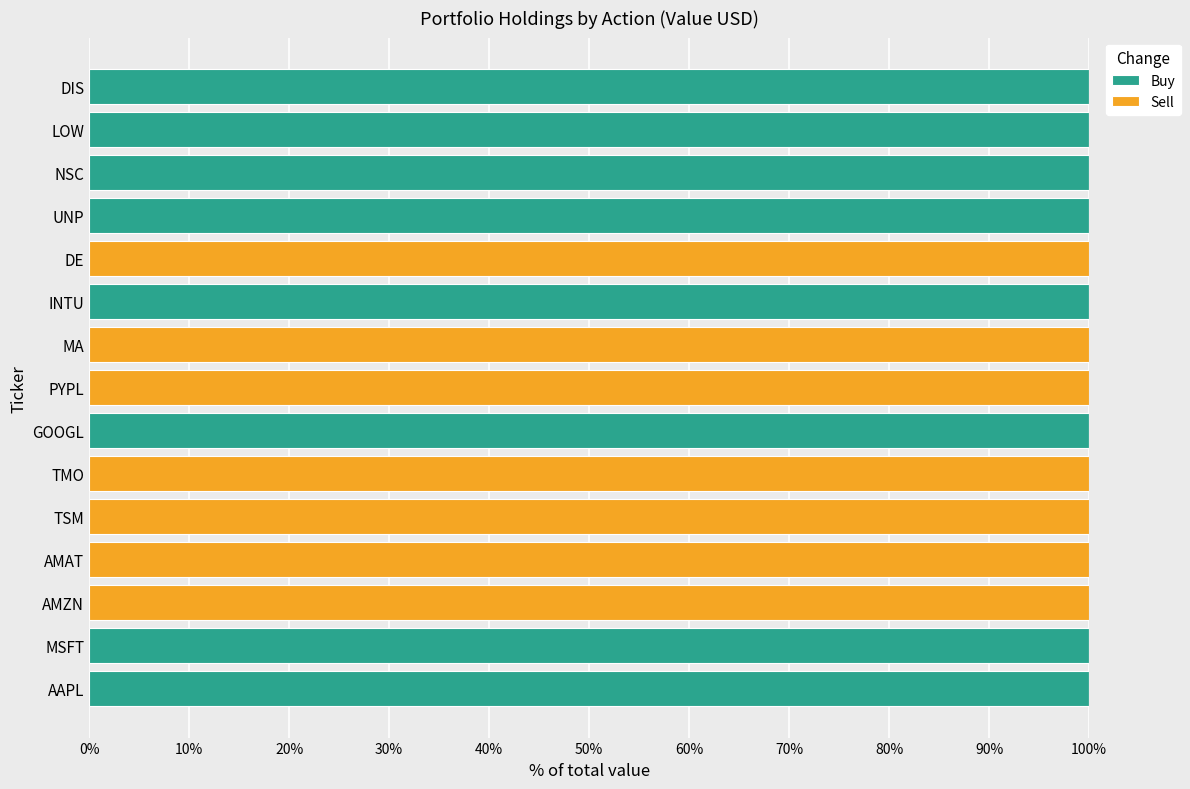

Reading left to right, what are all the values shown in this chart?

Buy: 1	1	0	0	0	0	1	0	0	1	0	1	1	1	1
Sell: 0	0	1	1	1	1	0	1	1	0	1	0	0	0	0